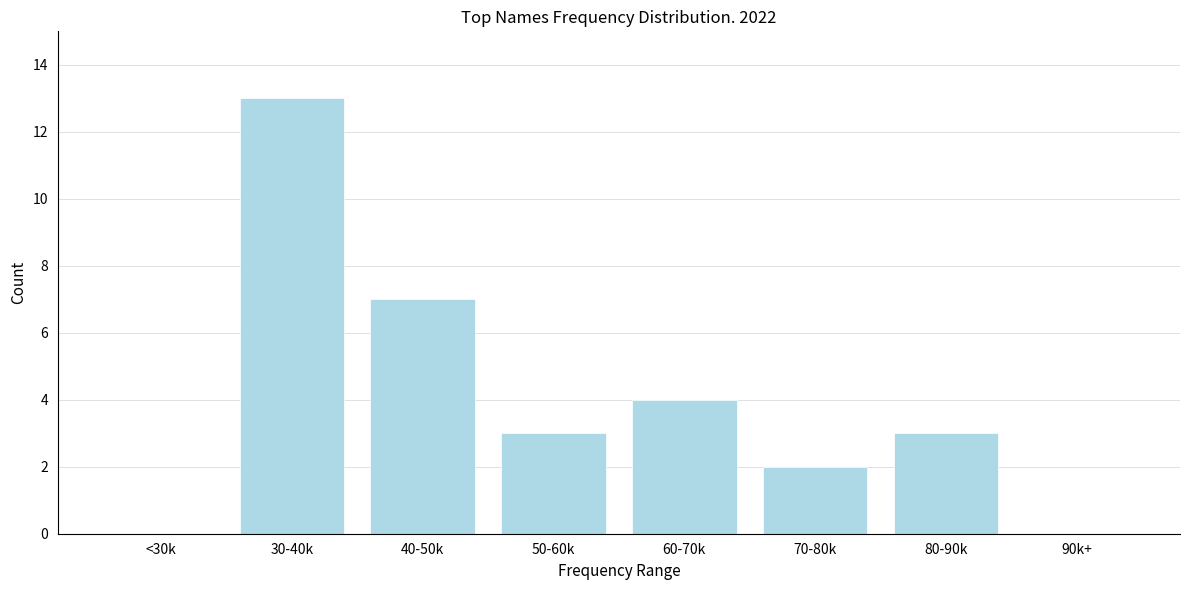

Reading left to right, transcribe all the data shown in this chart.

<30k=0	30-40k=13	40-50k=7	50-60k=3	60-70k=4	70-80k=2	80-90k=3	90k+=0